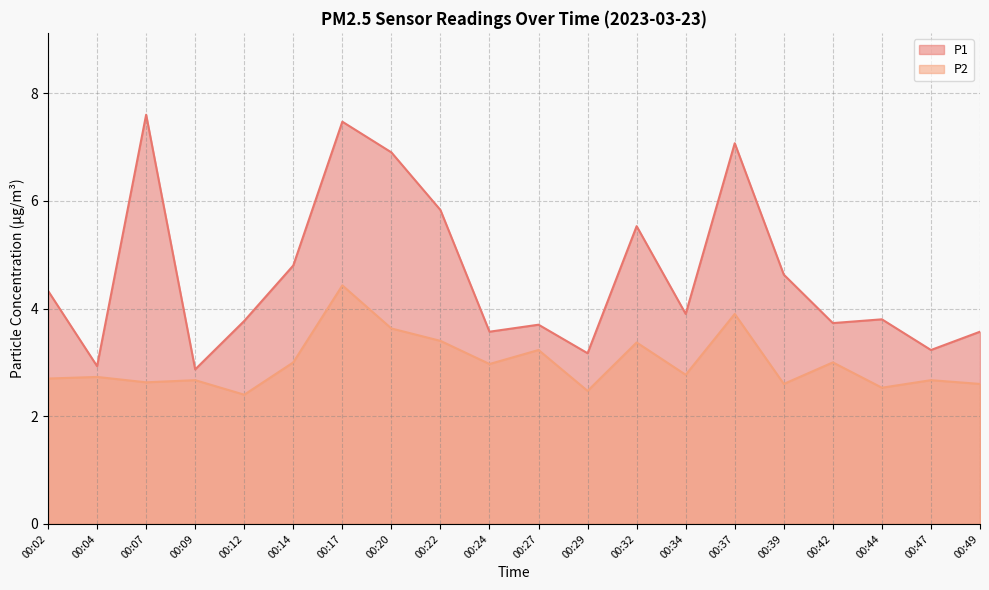

Rank the series by their average value, from lowest to highest.

P2, P1